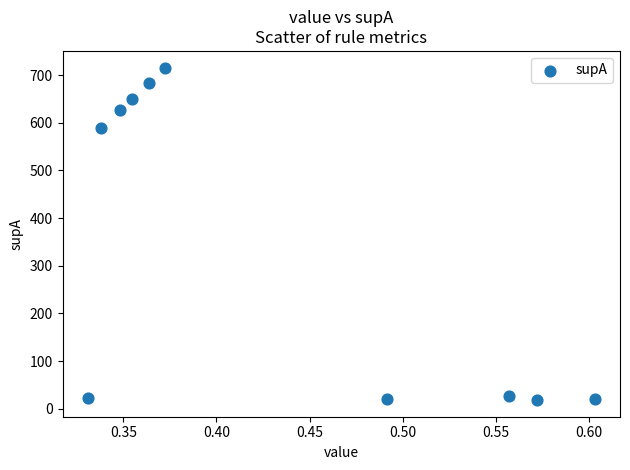

What is the range of Y values (max minus min)?

698